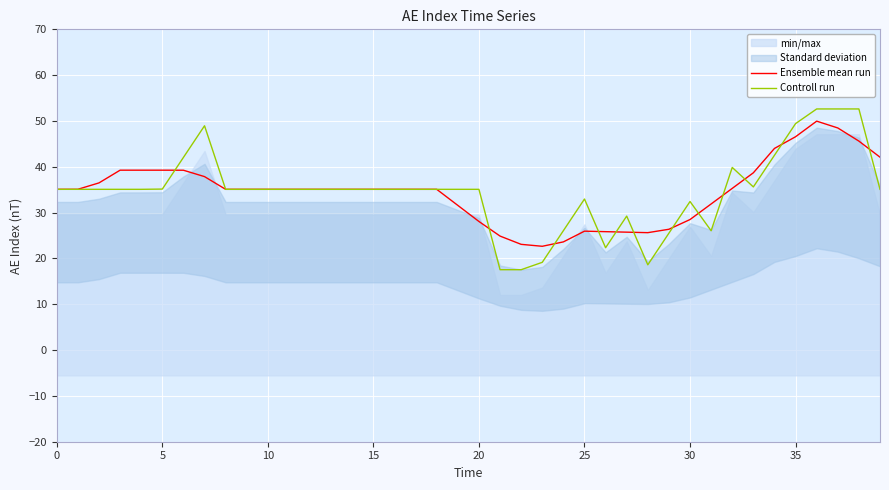

What is the lowest value of the Controll run series?

17.5